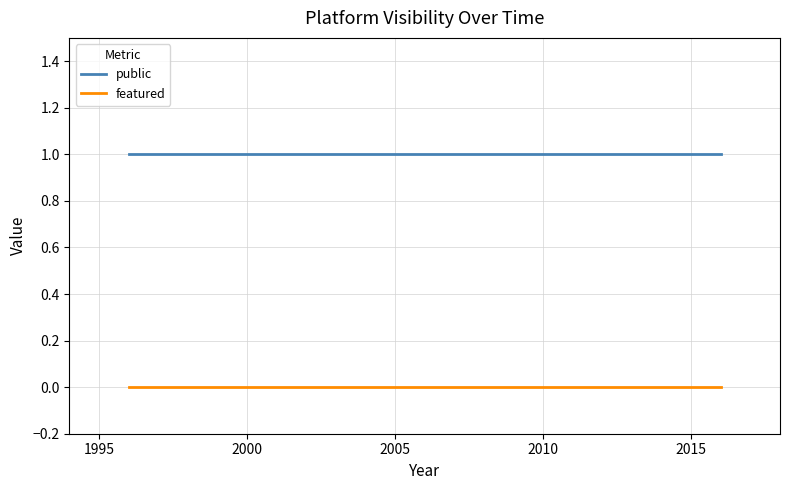

True or false: featured and public intersect in this chart.

False